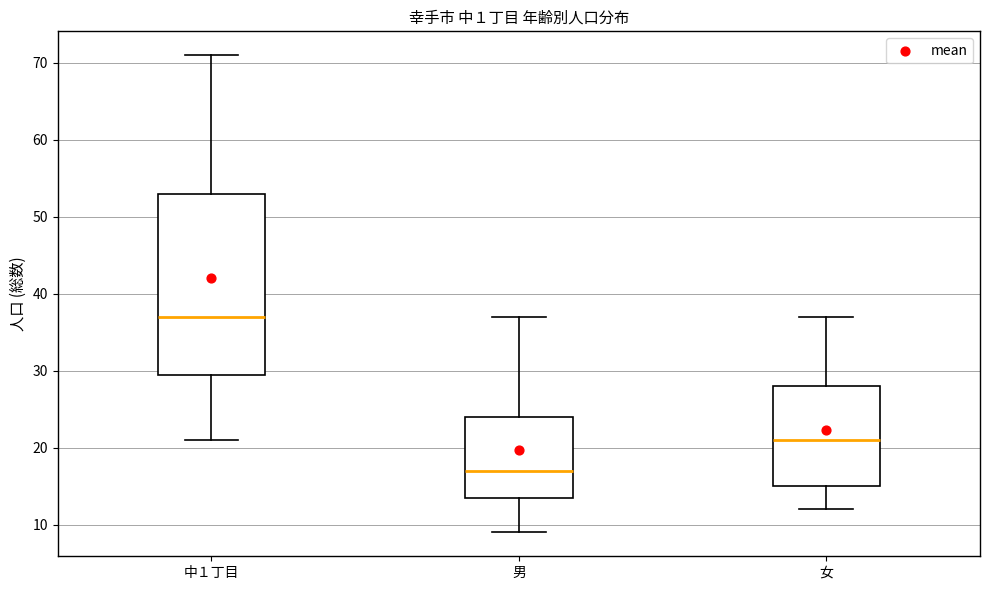

Reading left to right, read every box against the y-axis: the position of its median line, the range the box covers, and the ends of its whiskers. The values are not printed on the chart, so give them approximately, as read against the axis.

中１丁目: median 37, box 30 to 53, whiskers 21 to 71
男: median 17, box 14 to 24, whiskers 9 to 37
女: median 21, box 15 to 28, whiskers 12 to 37